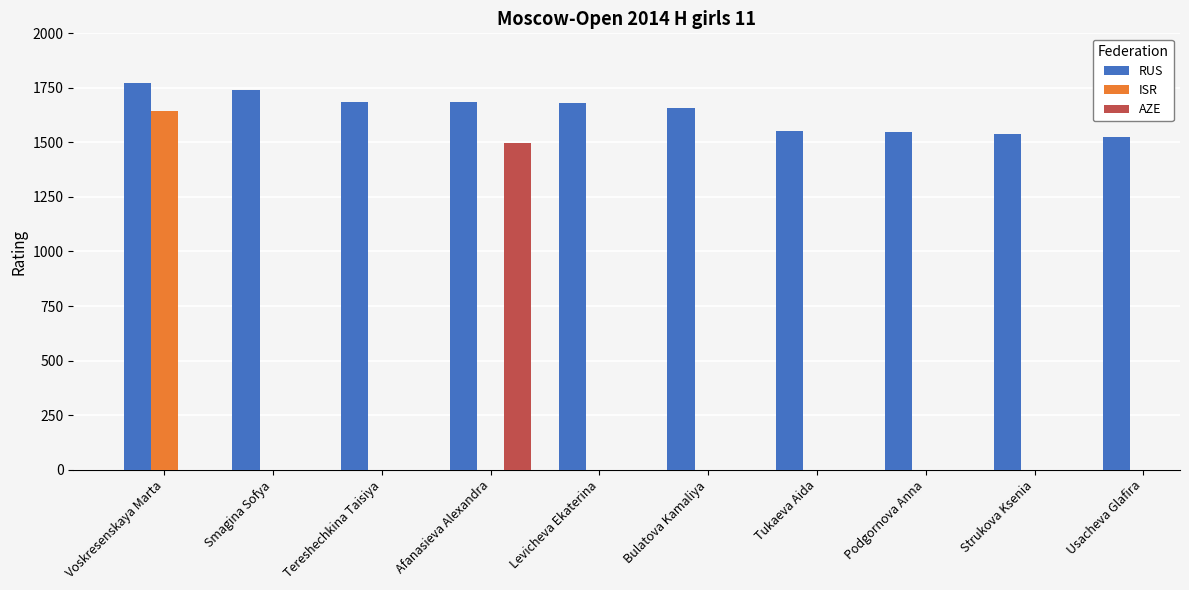

What is the label of the 10th bar from the left?

Usacheva Glafira